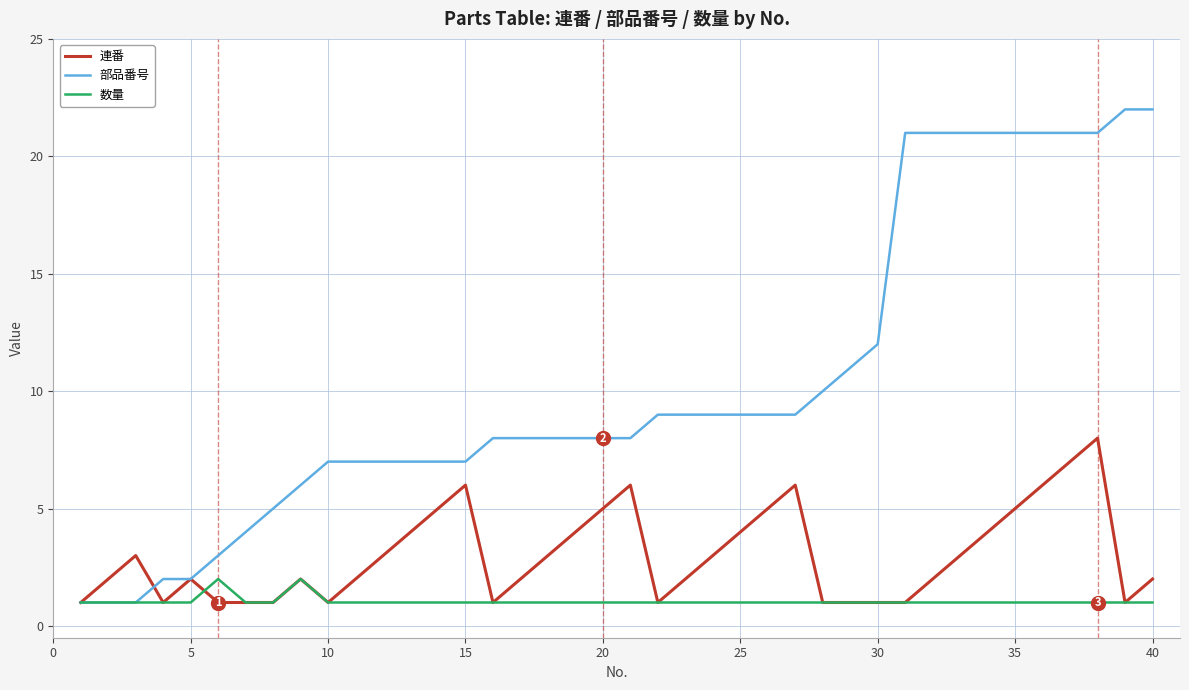

Rank the series by their maximum value, from highest to lowest.

部品番号, 連番, 数量